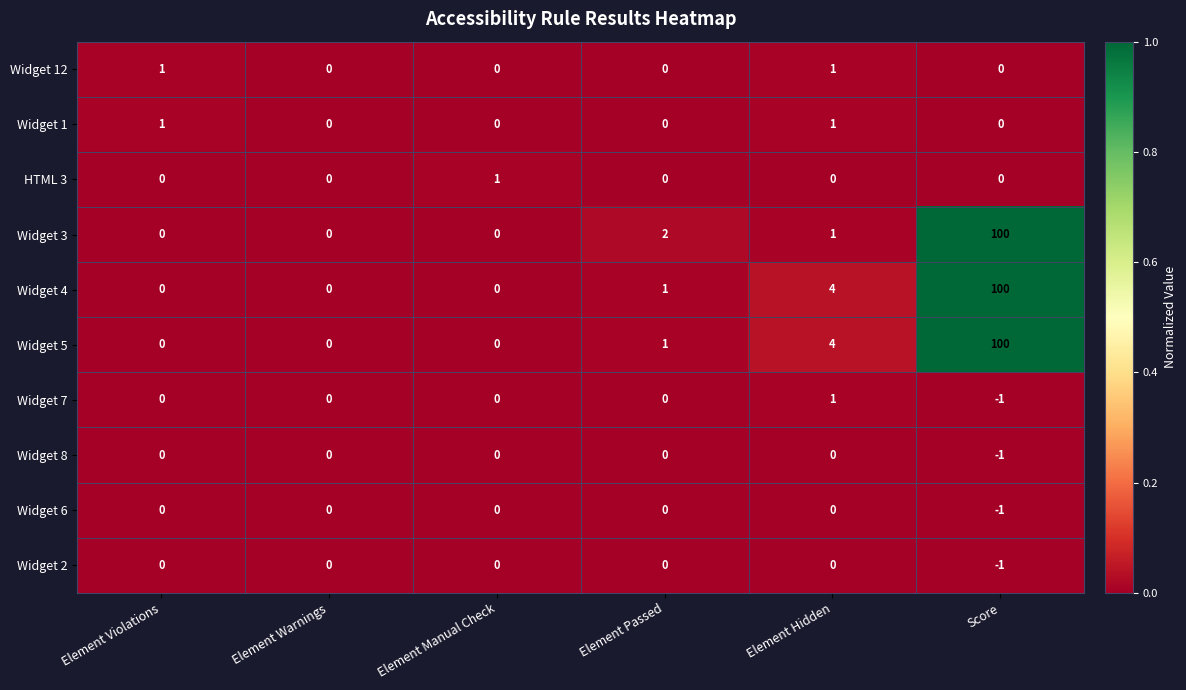

What is the spread (max minus min) of values at Score?

101